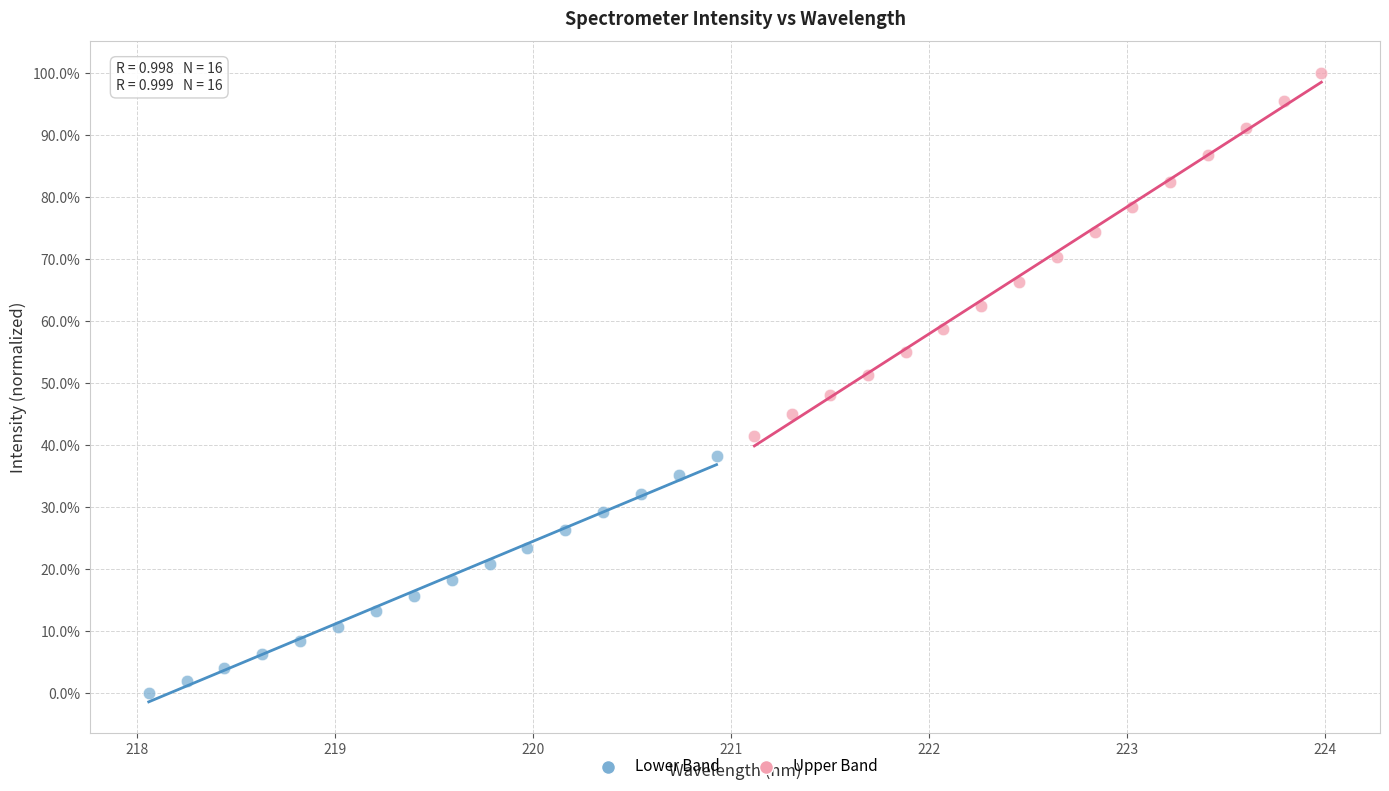

Which series contains the highest Y value?

Upper Band